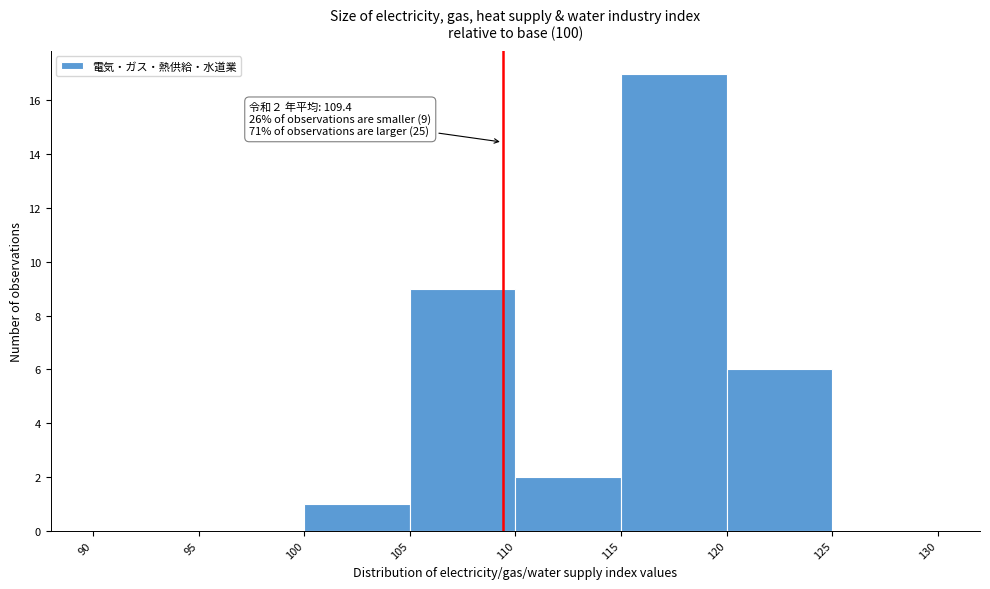

Which range on the x-axis has the tallest bar?

115 to 120